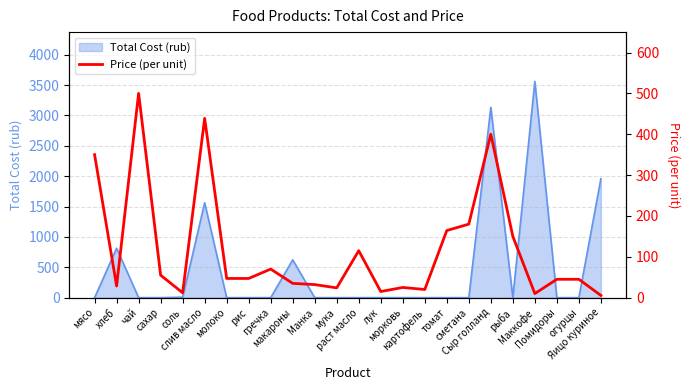

What is the label of the 7th point from the left?

молоко